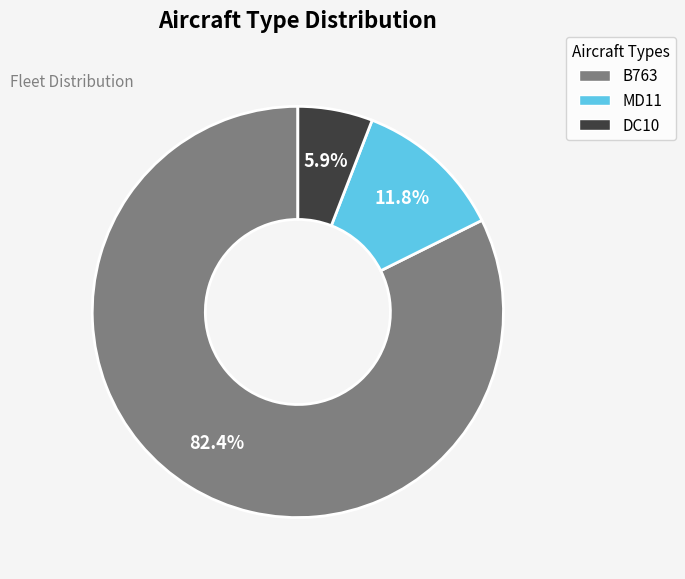

Which category has the biggest portion of the pie?

B763